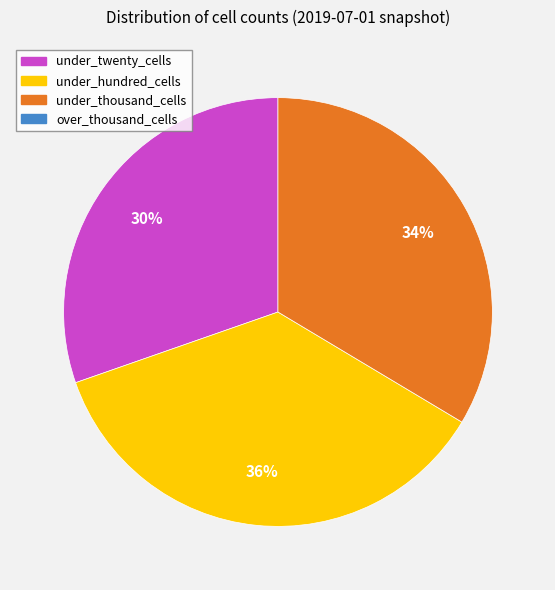

Is there a majority slice in this chart?

No